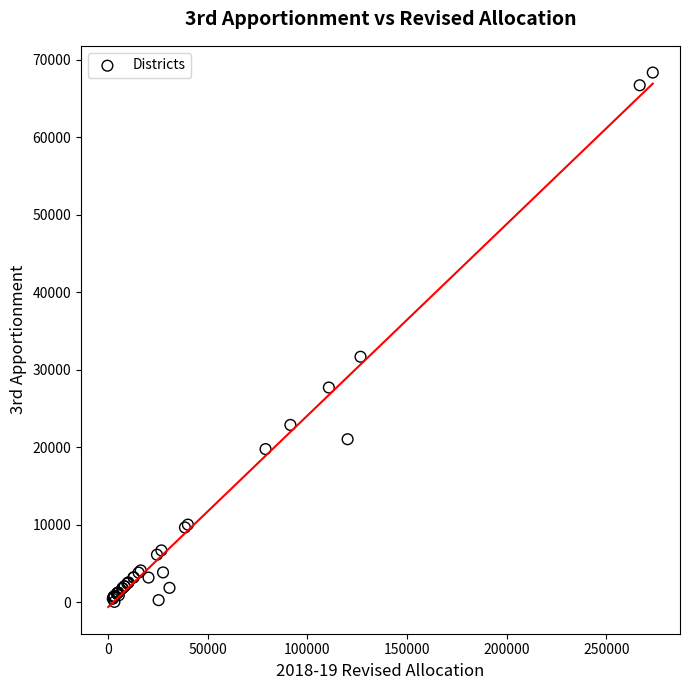

What Y value in the scatter plot is closest to 34174?

31653